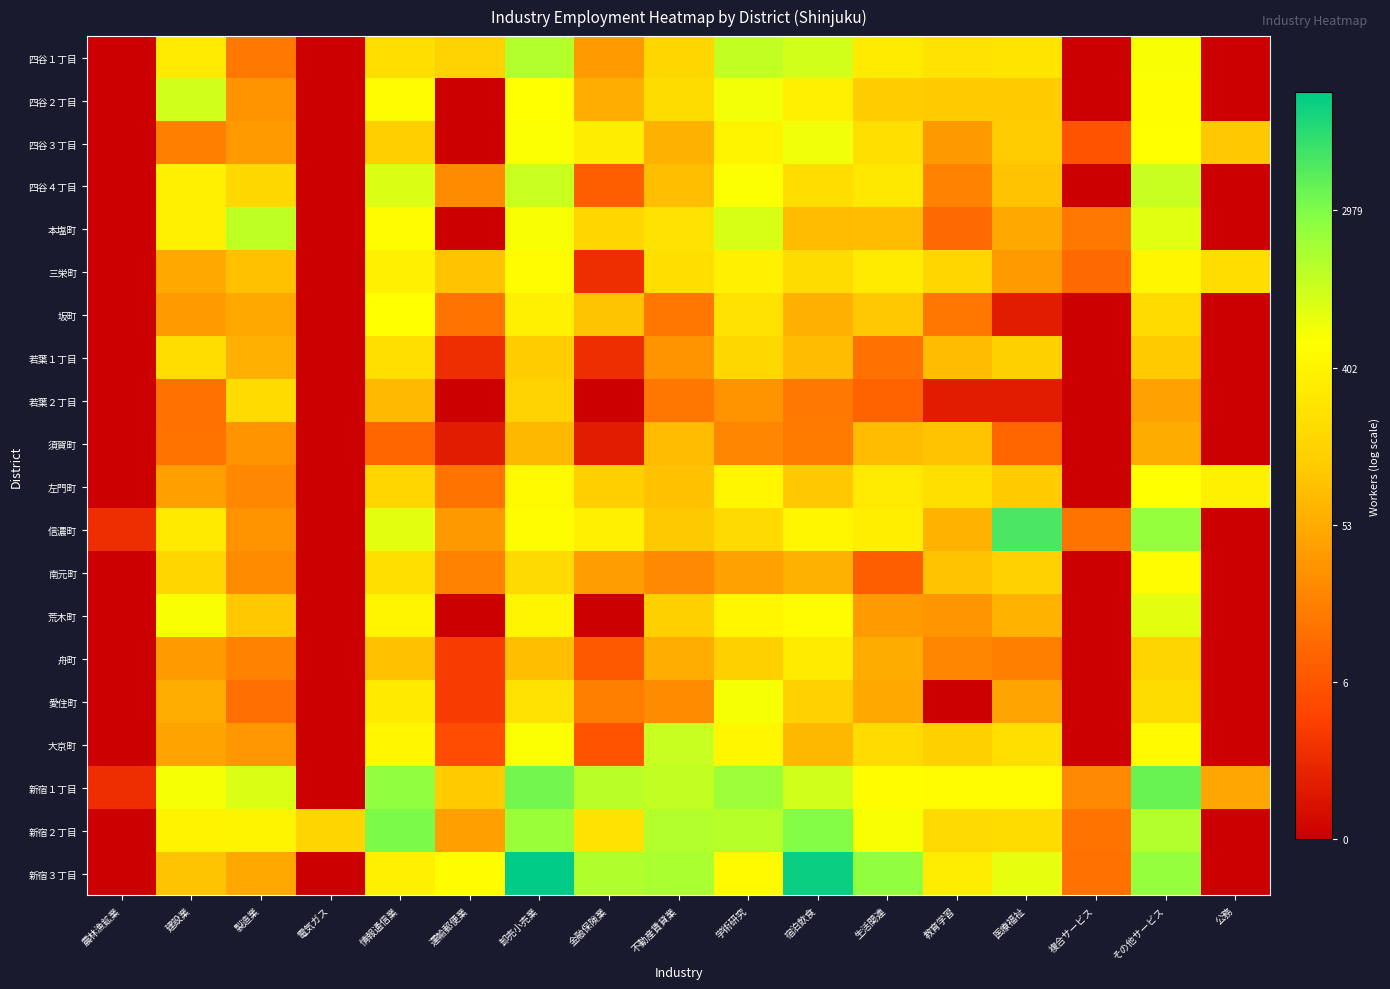

What is the difference between the highest and lowest values at 公務?

5.9